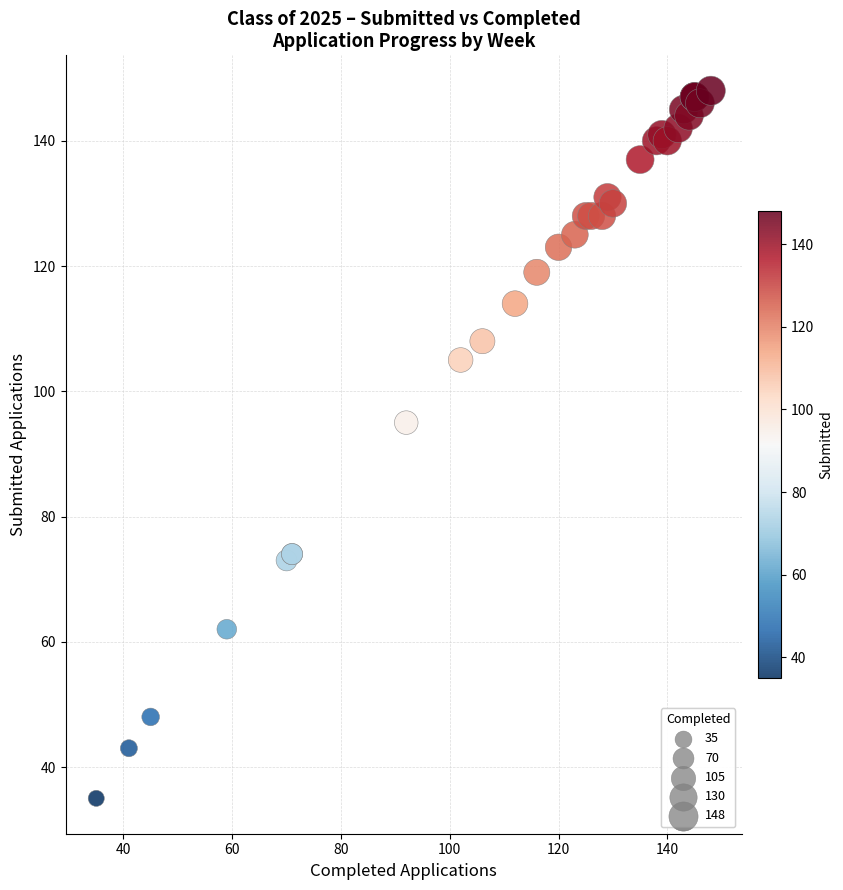

What Y value in the scatter plot is closest to 91?

95